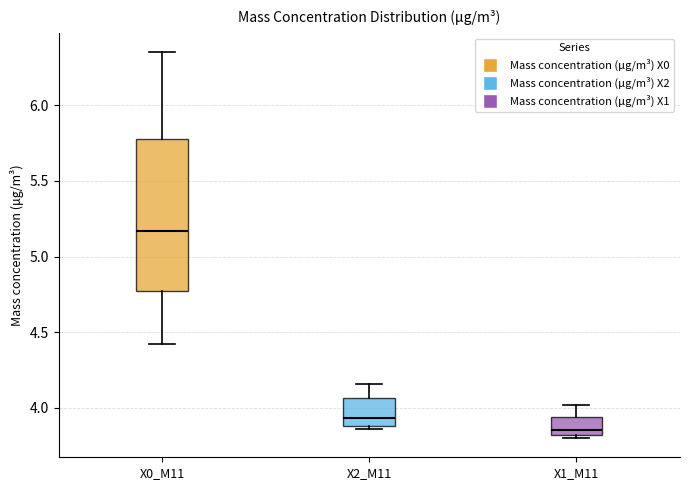

Which box has the highest median line?

X0_M11